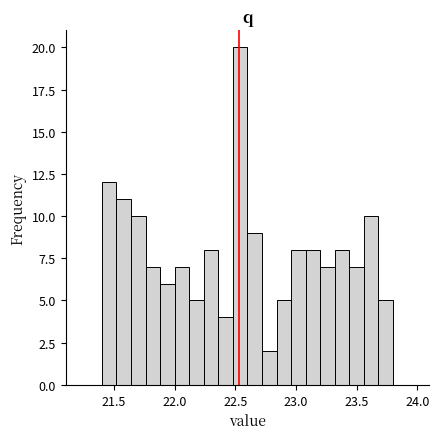

Read against the x-axis, roughly where is the centre of the tallest bar?

22.55